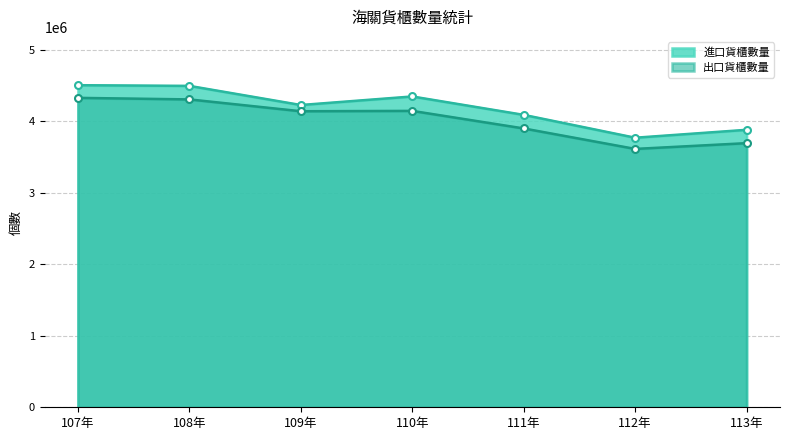

What value does the 出口貨櫃數量 series have at 110年?

4148497